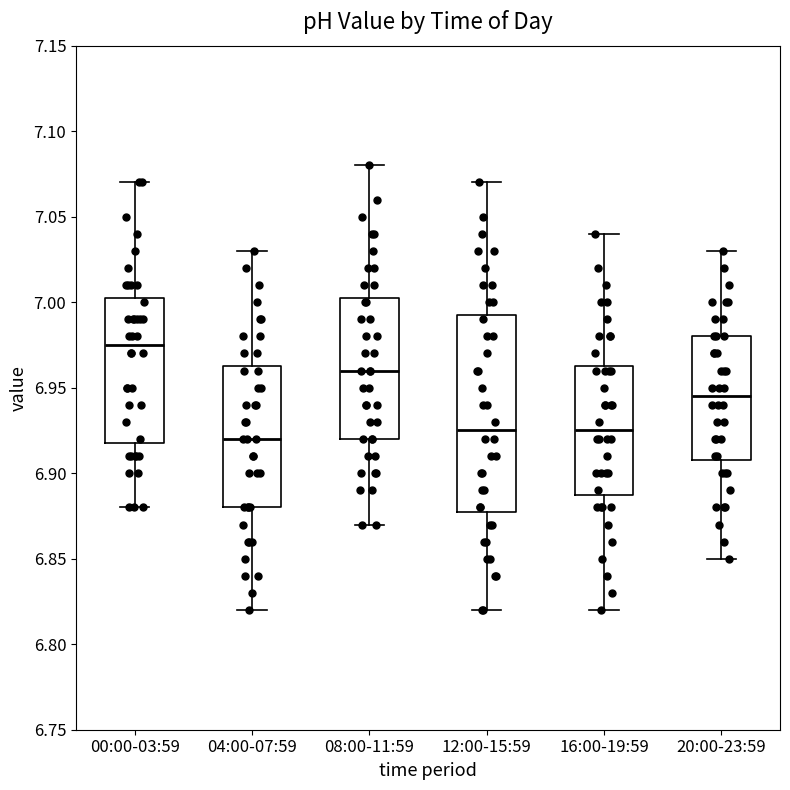

Reading left to right, read every box against the y-axis: the position of its median line, the range the box covers, and the ends of its whiskers. The values are not printed on the chart, so give them approximately, as read against the axis.

00:00-03:59: median 6.975, box 6.920 to 7.005, whiskers 6.880 to 7.070
04:00-07:59: median 6.920, box 6.880 to 6.965, whiskers 6.820 to 7.030
08:00-11:59: median 6.960, box 6.920 to 7.005, whiskers 6.870 to 7.080
12:00-15:59: median 6.925, box 6.880 to 6.995, whiskers 6.820 to 7.070
16:00-19:59: median 6.925, box 6.890 to 6.965, whiskers 6.820 to 7.040
20:00-23:59: median 6.945, box 6.910 to 6.980, whiskers 6.850 to 7.030